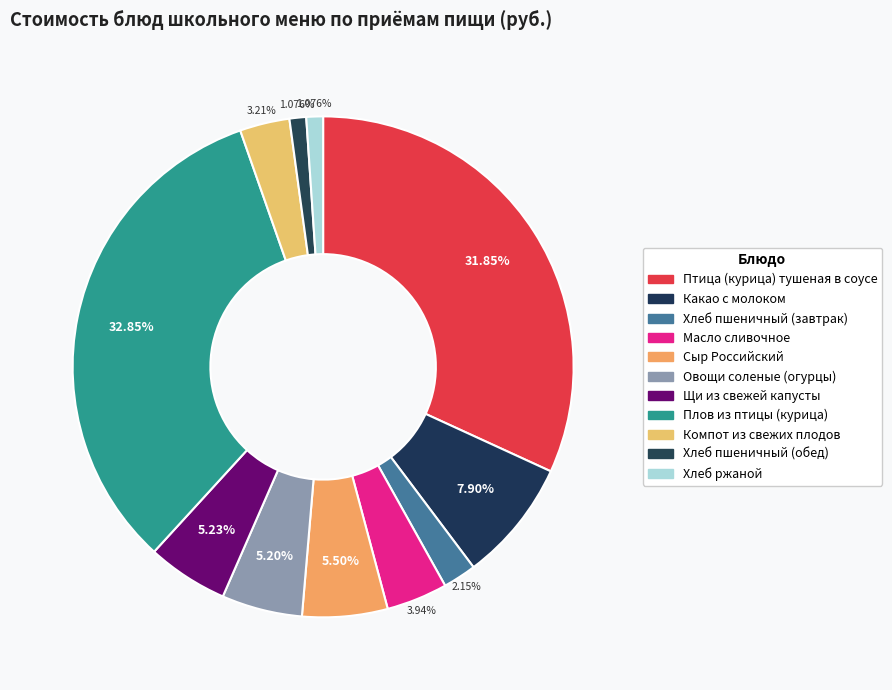

Count the number of slices in the pie.

11